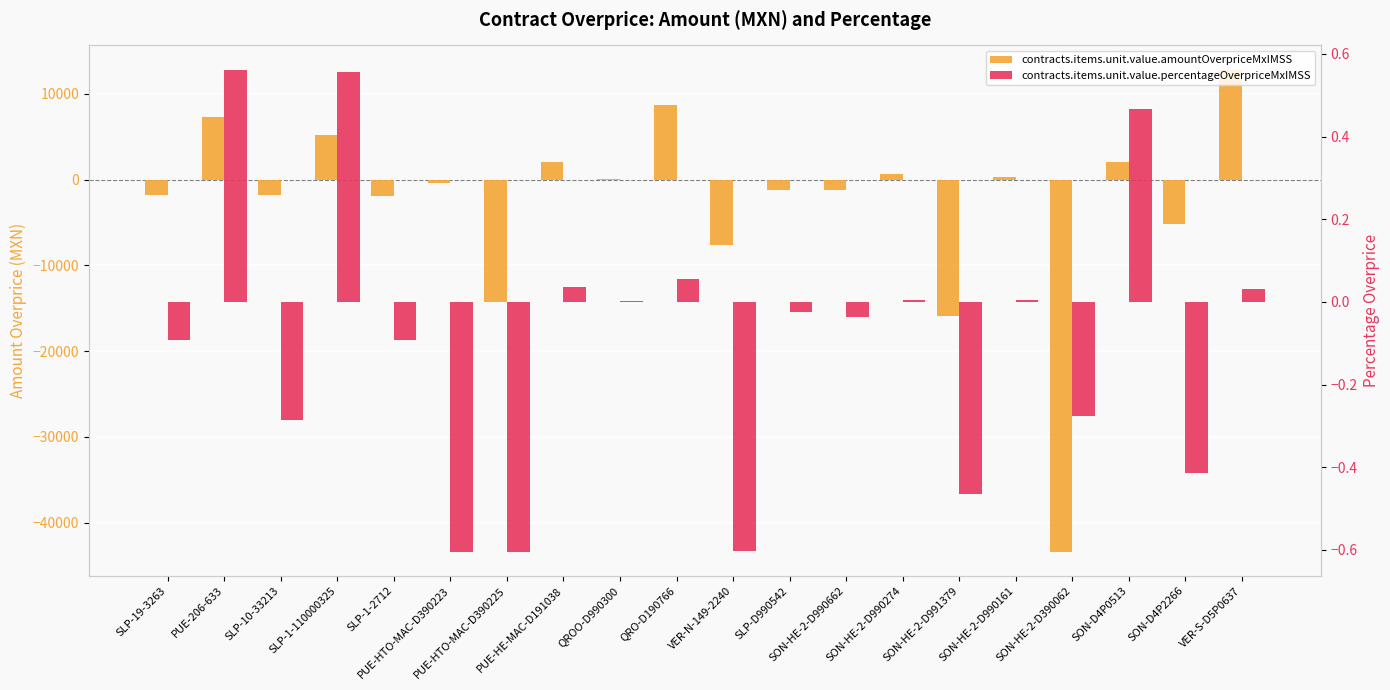

Reading left to right, what are all the values shown in this chart?

contracts.items.unit.value.amountOverpriceMxIMSS: -1743.5	7306.0	-1793.5	5248.2	-1917.8	-366.3	-14286.6	2071.9	23.5	8716.1	-7600.7	-1178.6	-1258.7	703.5	-15858.0	281.4	-43374.3	2062.1	-5202.3	12837.7
contracts.items.unit.value.percentageOverpriceMxIMSS: -0.1	0.6	-0.3	0.6	-0.1	-0.6	-0.6	0.0	0.0	0.1	-0.6	-0.0	-0.0	0.0	-0.5	0.0	-0.3	0.5	-0.4	0.0